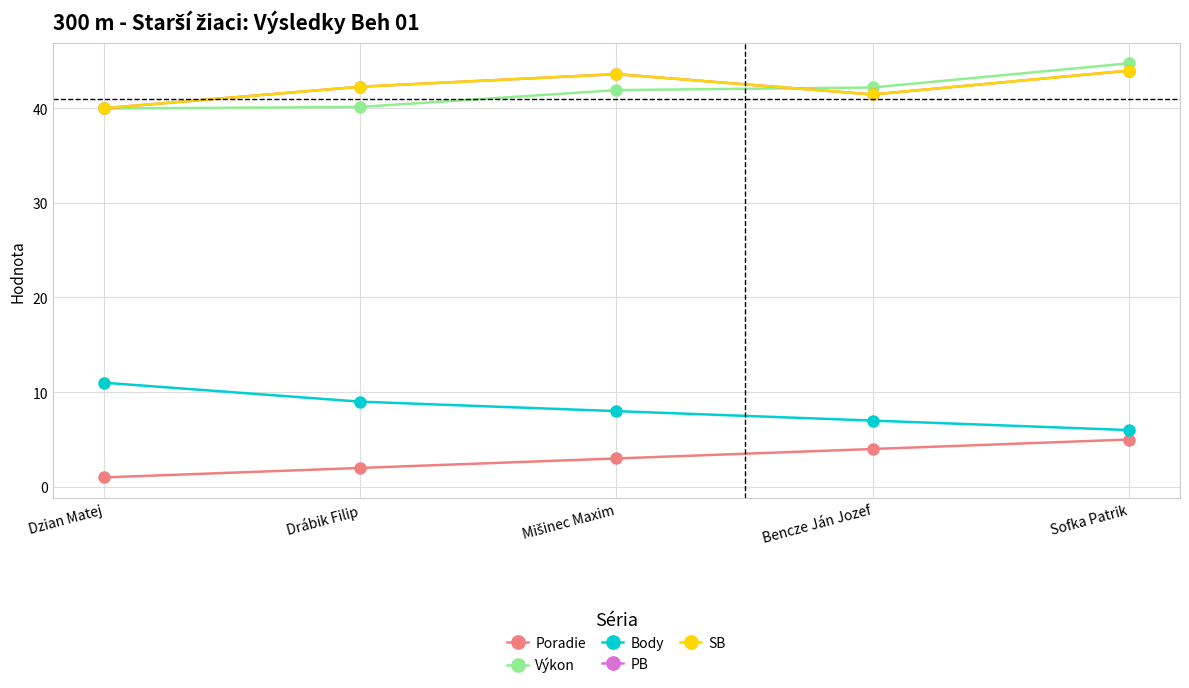

Reading left to right, what are all the values shown in this chart?

Poradie: Dzian Matej=1.0	Drábik Filip=2.0	Mišinec Maxim=3.0	Bencze Ján Jozef=4.0	Sofka Patrik=5.0
Výkon: Dzian Matej=40.0	Drábik Filip=40.1	Mišinec Maxim=41.9	Bencze Ján Jozef=42.2	Sofka Patrik=44.7
Body: Dzian Matej=11.0	Drábik Filip=9.0	Mišinec Maxim=8.0	Bencze Ján Jozef=7.0	Sofka Patrik=6.0
PB: Dzian Matej=40.0	Drábik Filip=42.3	Mišinec Maxim=43.6	Bencze Ján Jozef=41.4	Sofka Patrik=44.0
SB: Dzian Matej=40.0	Drábik Filip=42.3	Mišinec Maxim=43.6	Bencze Ján Jozef=41.4	Sofka Patrik=44.0